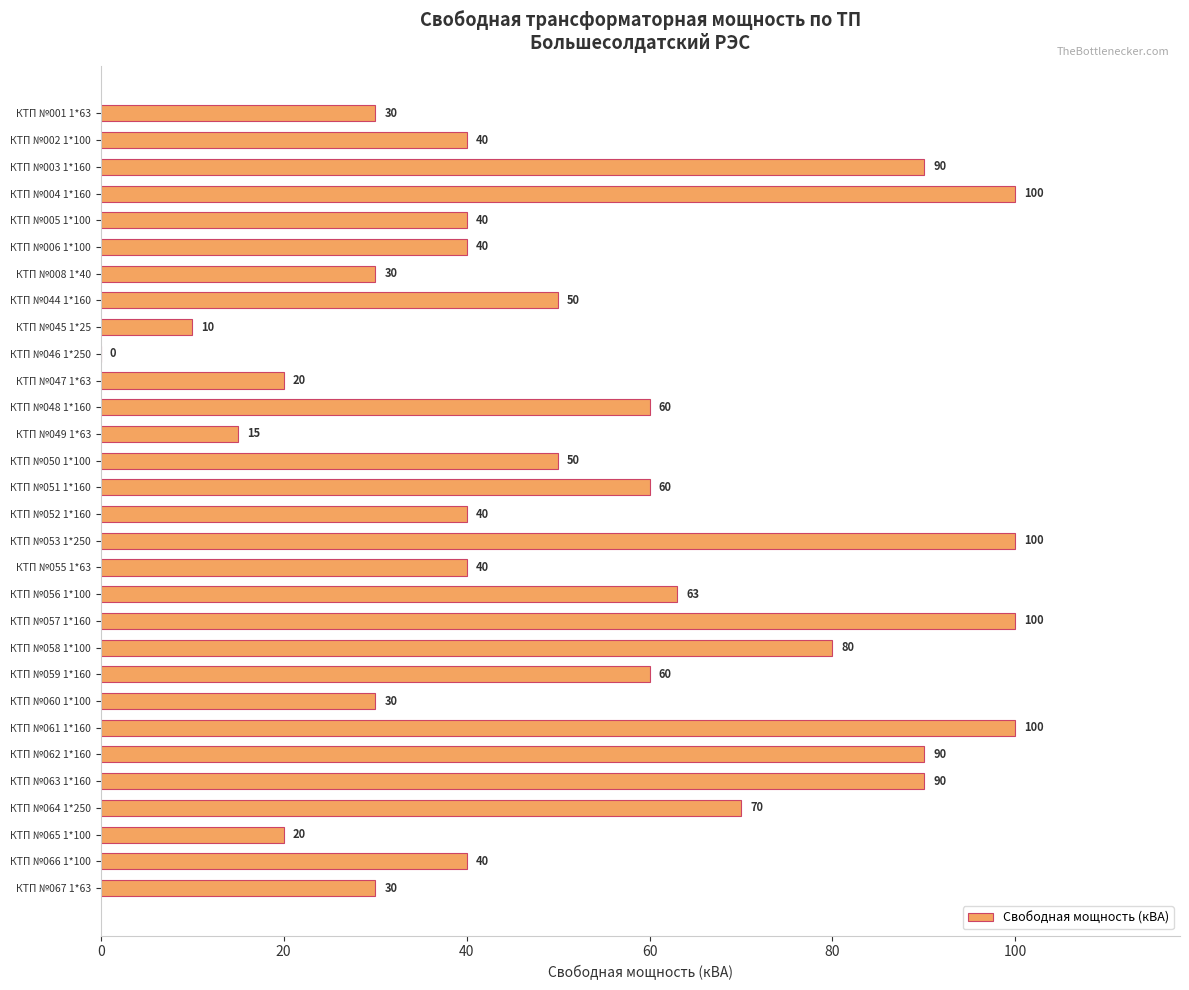

How many values are between 30 and 80?

18